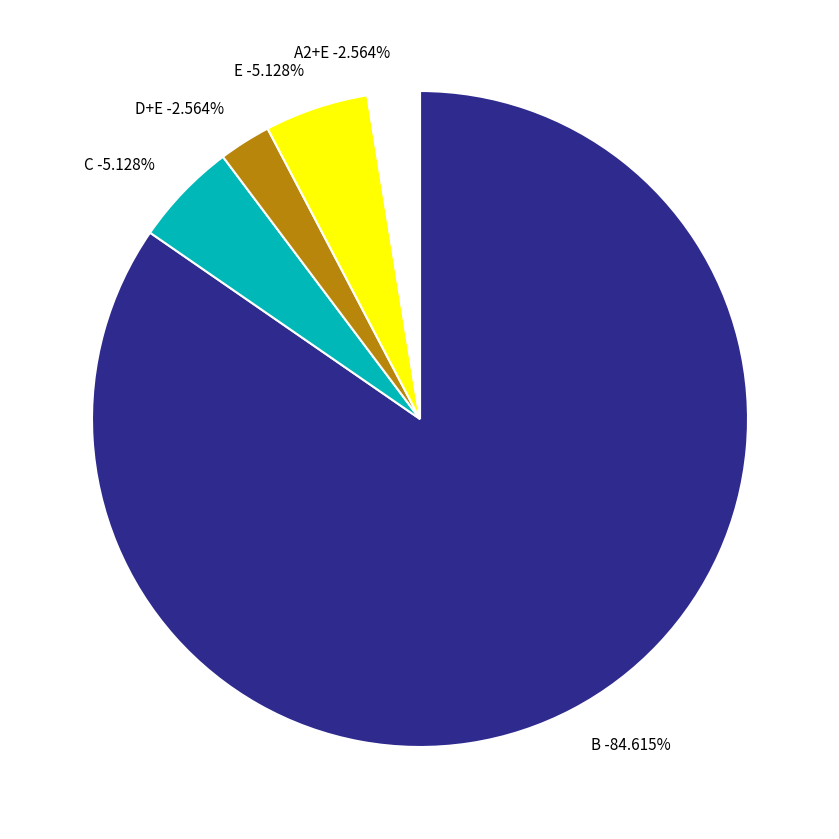

The A2+E slice represents 8% of the pie. True or false?

False